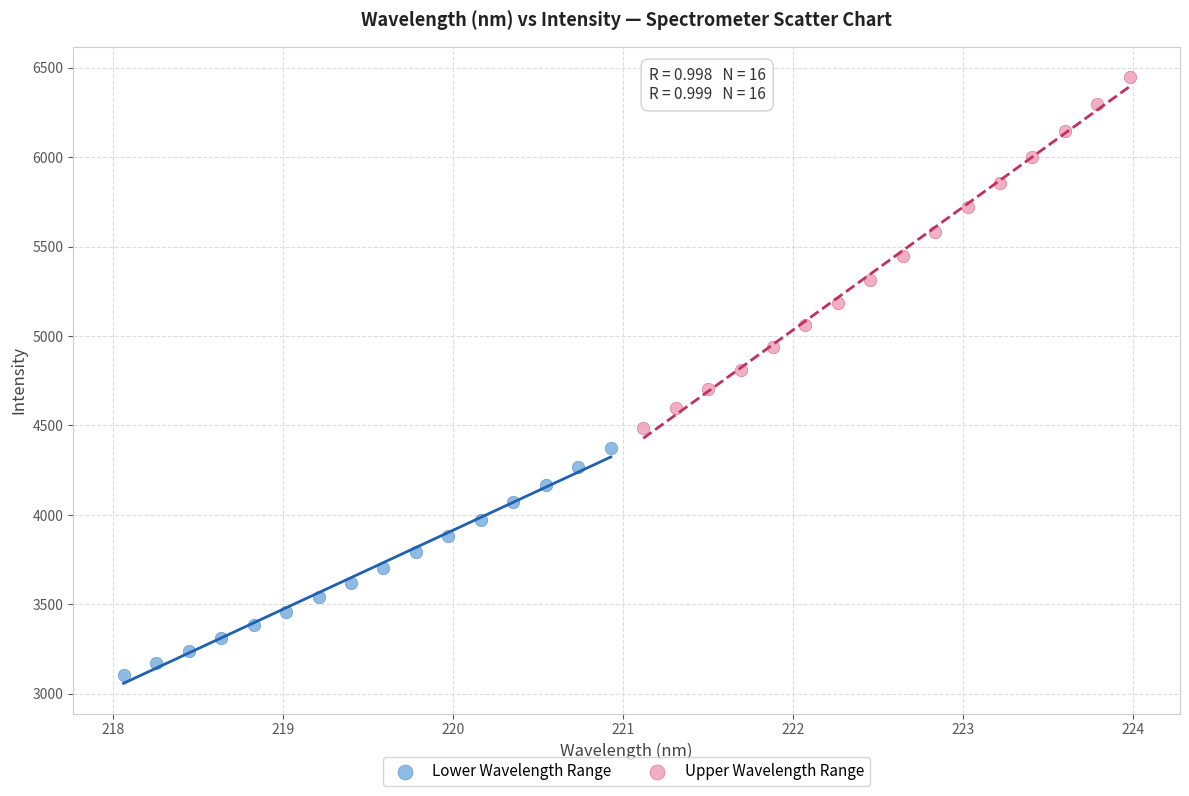

Which series has the largest Y range (max minus min)?

Upper Wavelength Range